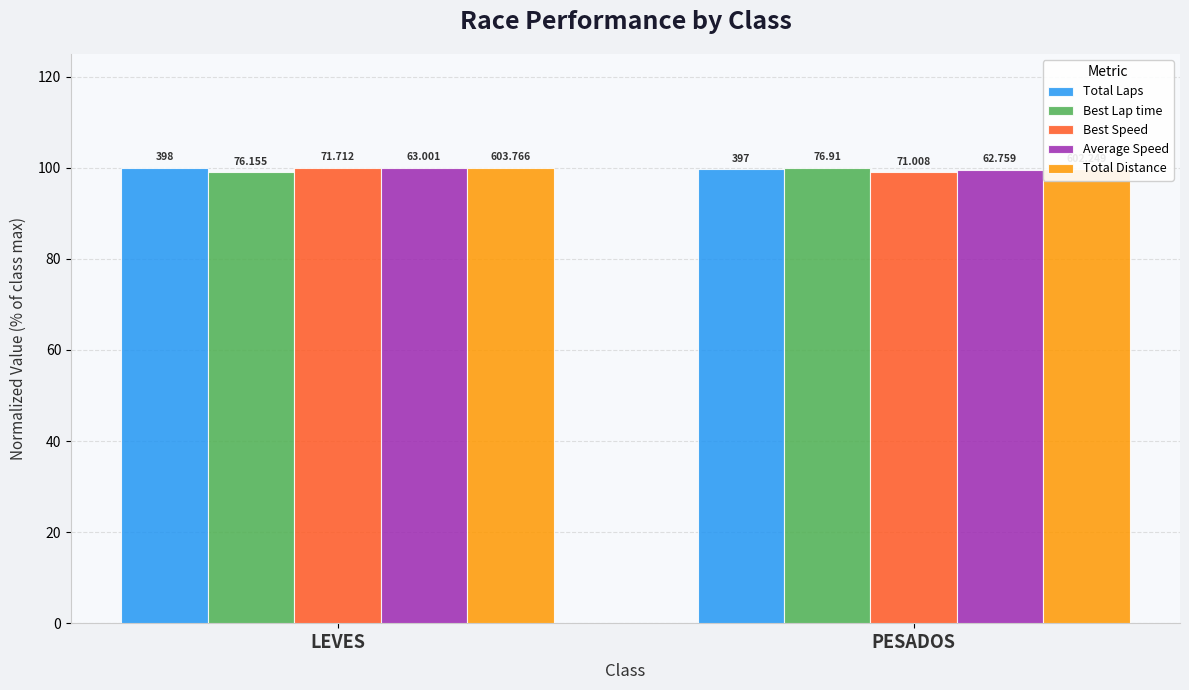

Count the number of categories in the chart.

2